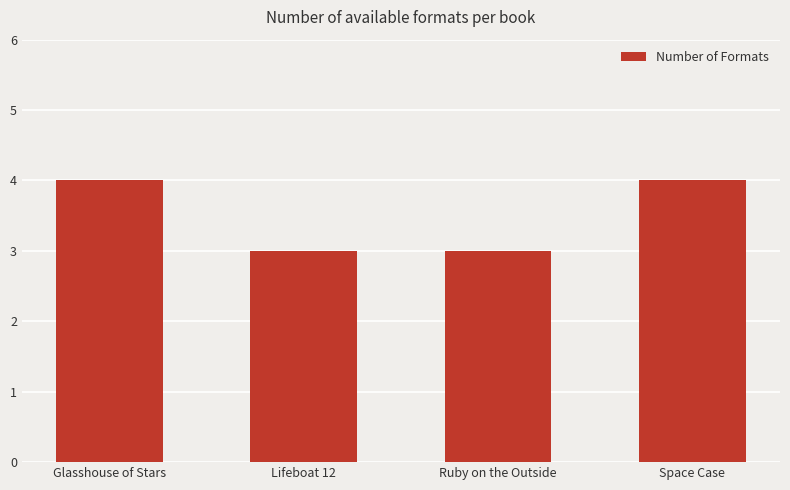

What position from the left is Space Case?

4